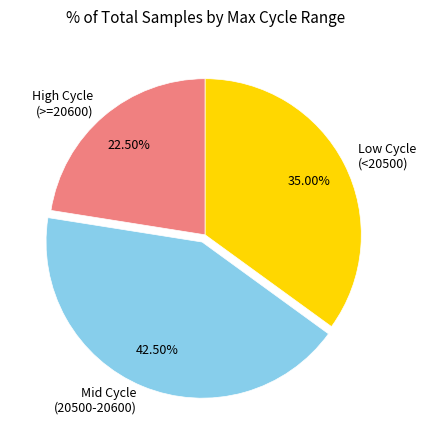

Is the sum of Mid Cycle (20500-20600) and High Cycle (>=20600) greater than half?

Yes